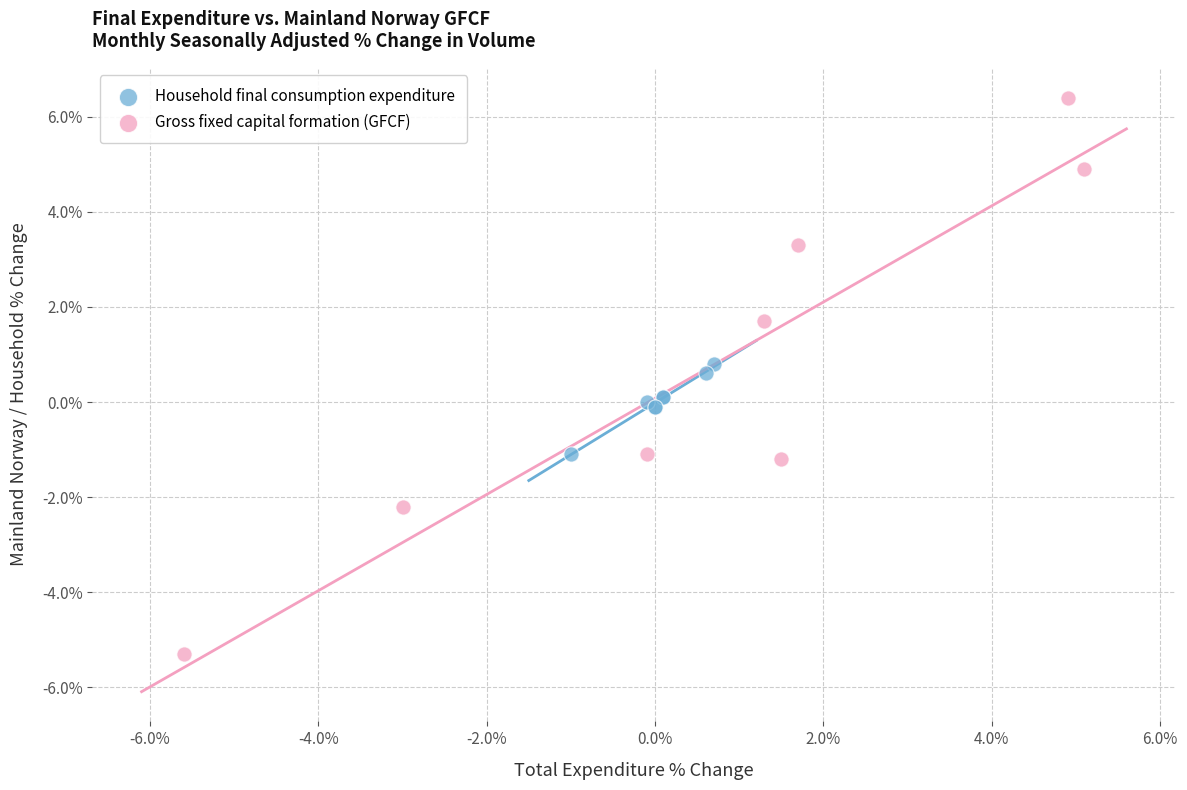

What are all the series names shown in the legend?

Household final consumption expenditure, Gross fixed capital formation (GFCF)